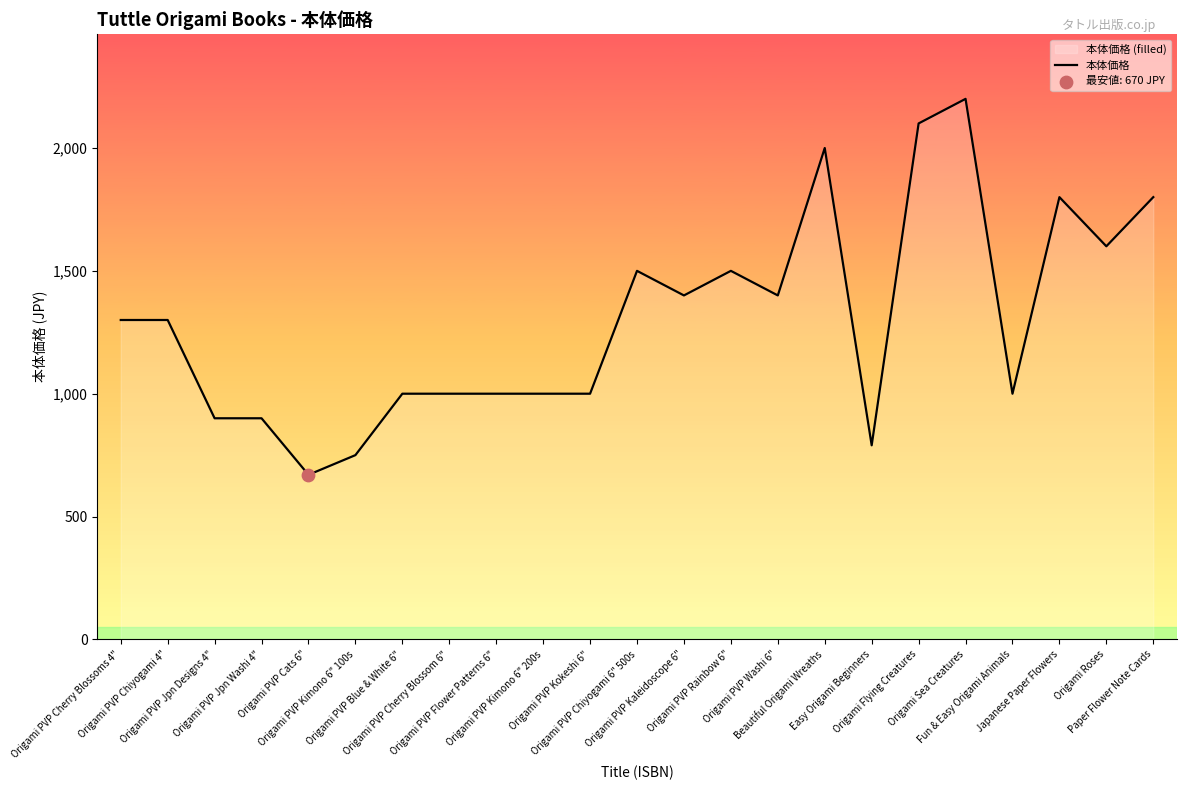

What is the change in value from Origami PVP Kimono 6" 200s to Origami PVP Washi 6"?

+400